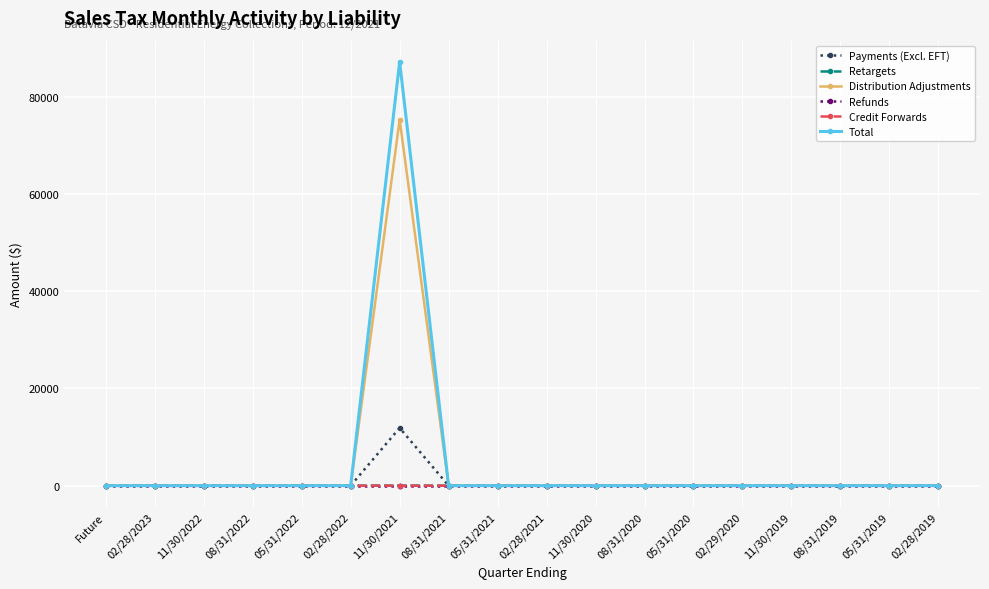

What is the label of the 17th point from the right?

02/28/2023